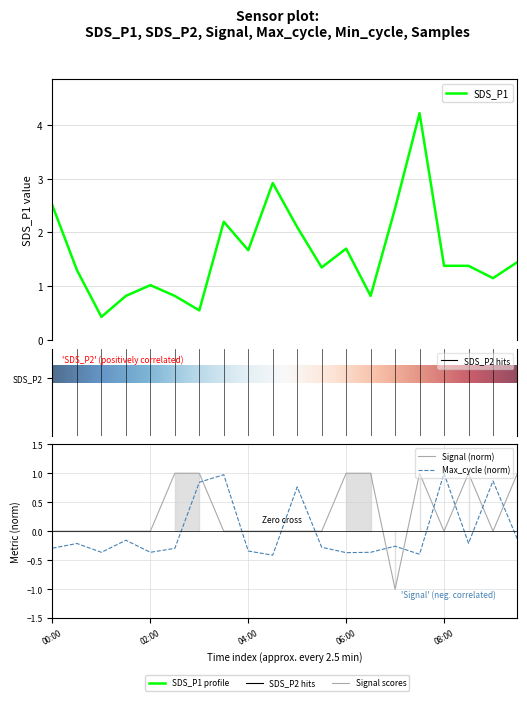

How many lines are shown in the chart?

3